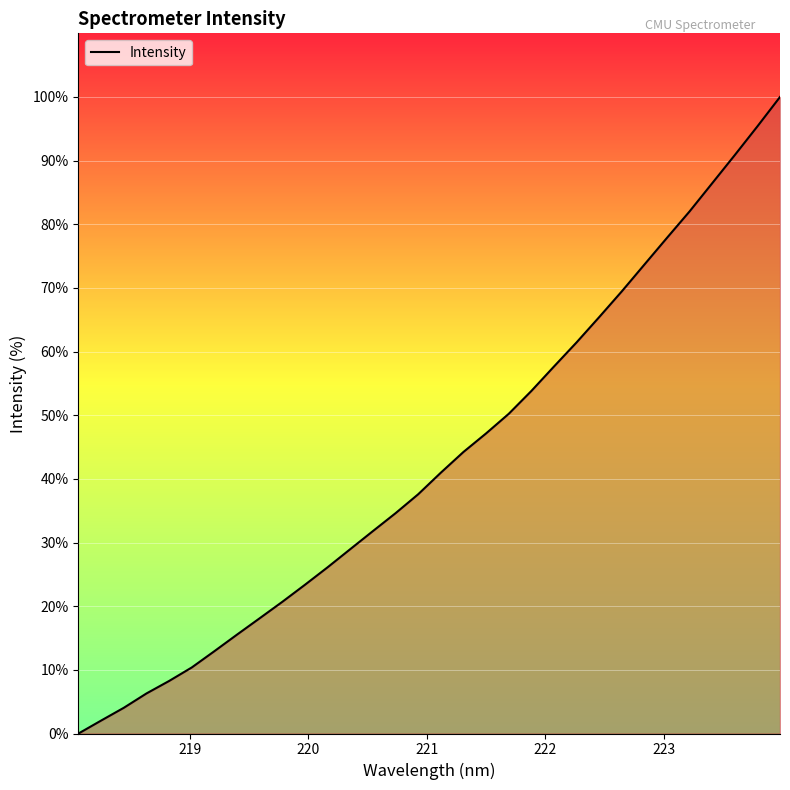

What is the greatest value displayed?

100.0